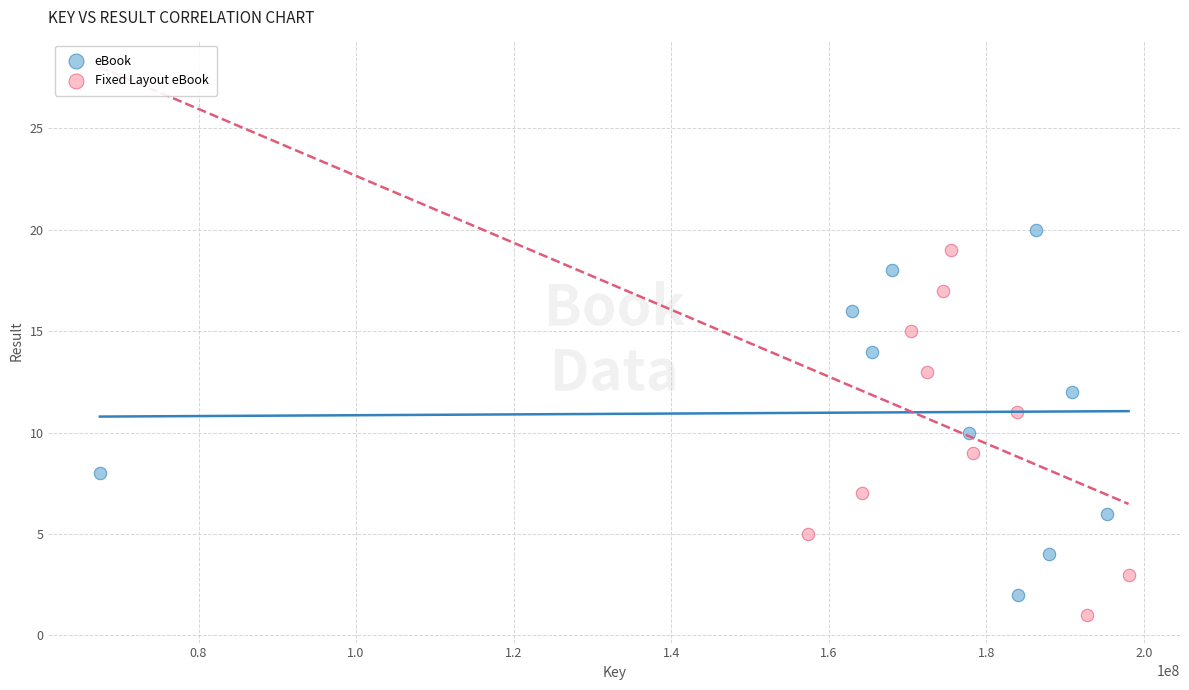

Which series reaches the maximum Y coordinate?

eBook